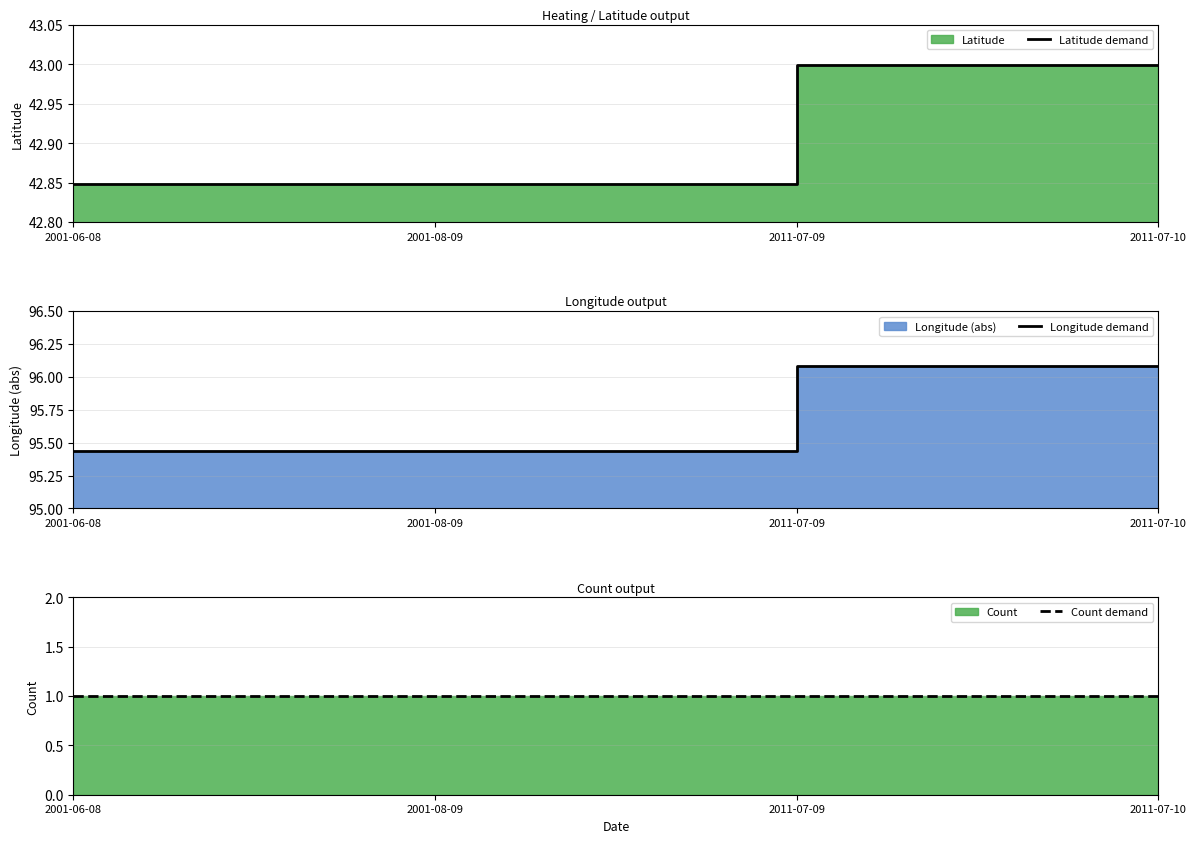

List the labels in order of Latitude demand value, smallest first.

2001-06-08, 2001-08-09, 2011-07-09, 2011-07-10